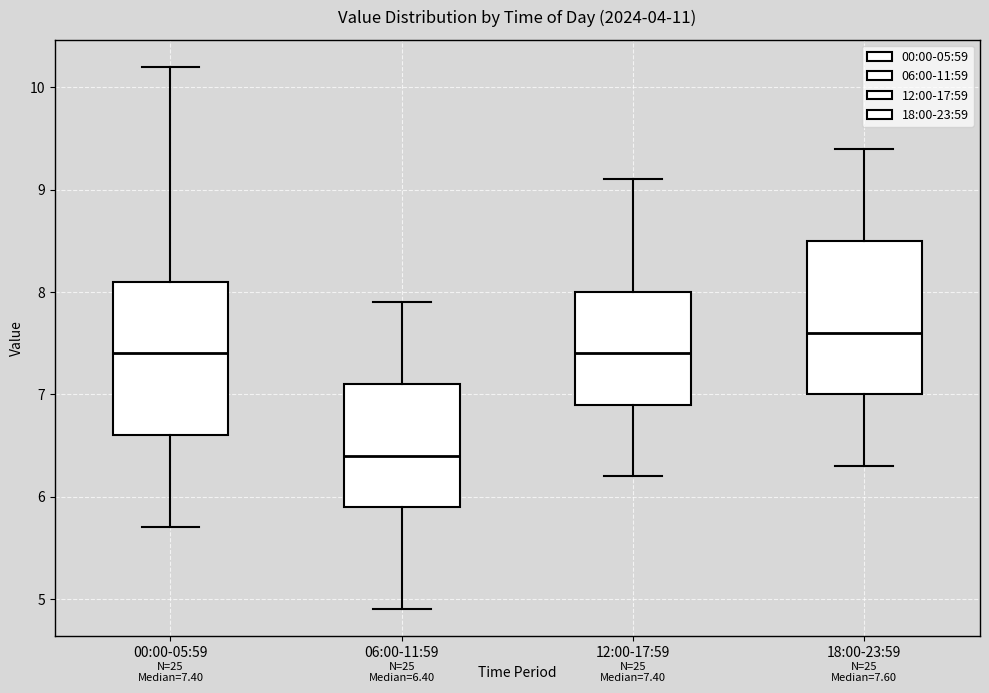

Which box's median line is the lowest?

06:00-11:59